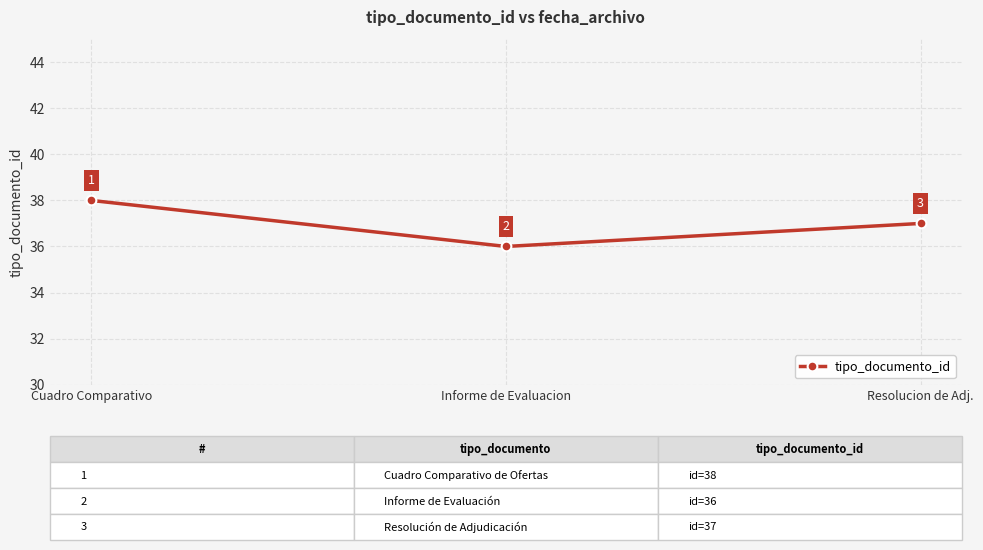

List the labels in order of value, largest first.

Cuadro Comparativo, Resolucion de Adj., Informe de Evaluacion